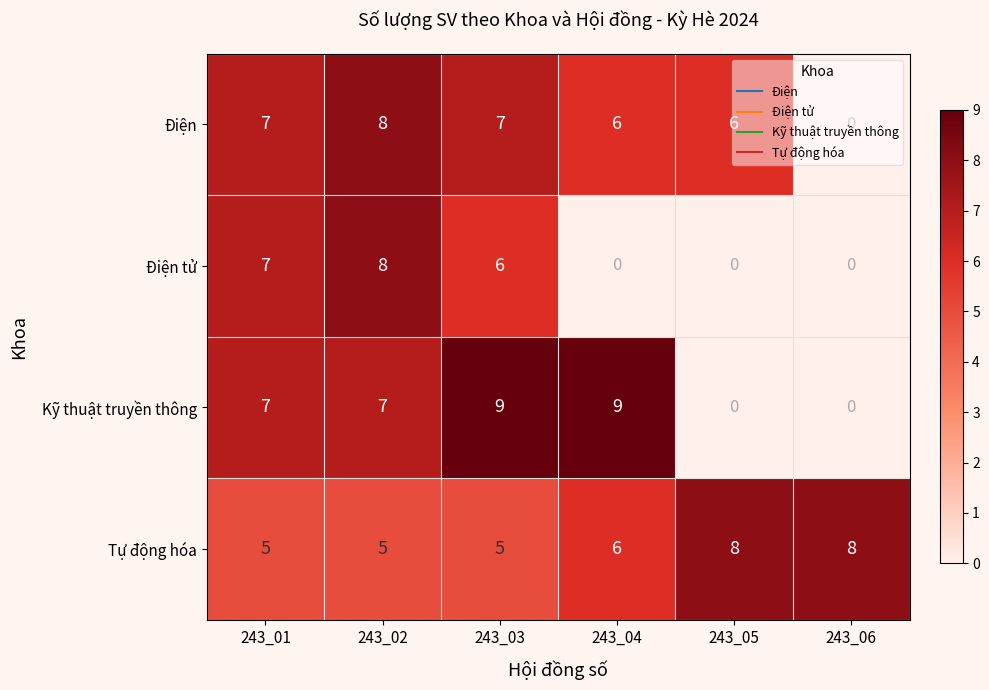

What is the total value across all series at 243_03?

27